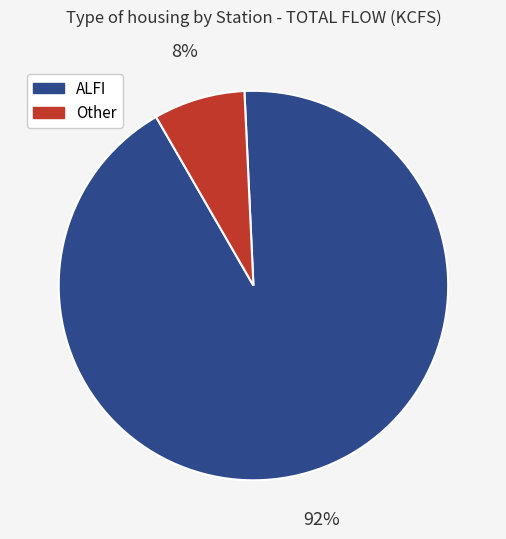

Is there any slice that represents more than half of the pie?

Yes